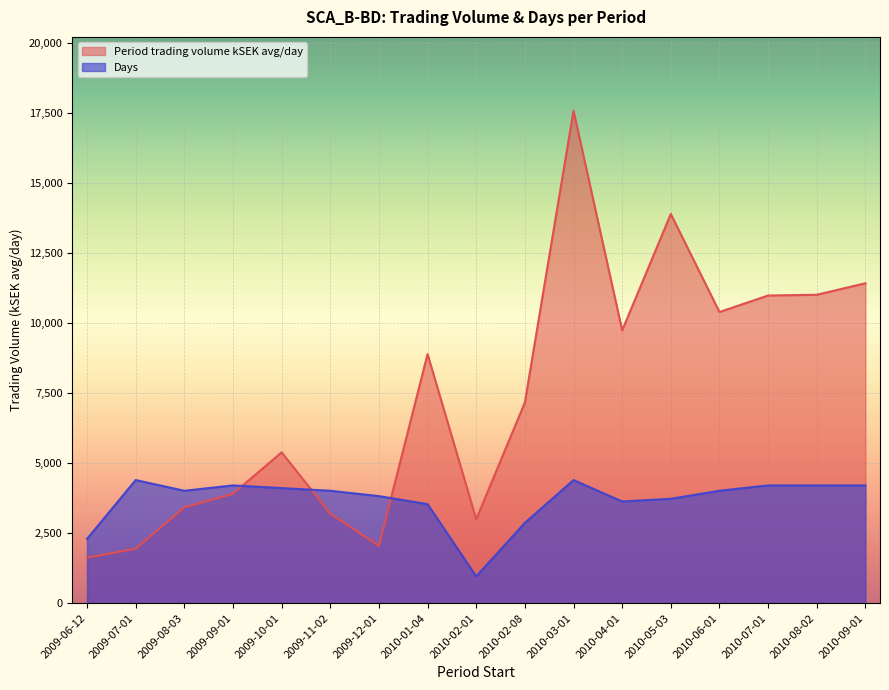

List the labels in order of Period trading volume kSEK avg/day value, smallest first.

2009-06-12, 2009-07-01, 2009-12-01, 2010-02-01, 2009-11-02, 2009-08-03, 2009-09-01, 2009-10-01, 2010-02-08, 2010-01-04, 2010-04-01, 2010-06-01, 2010-07-01, 2010-08-02, 2010-09-01, 2010-05-03, 2010-03-01